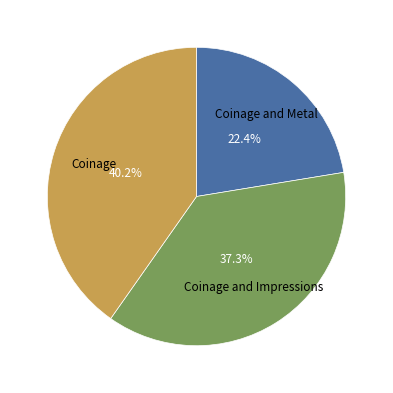

Is there a majority slice in this chart?

No